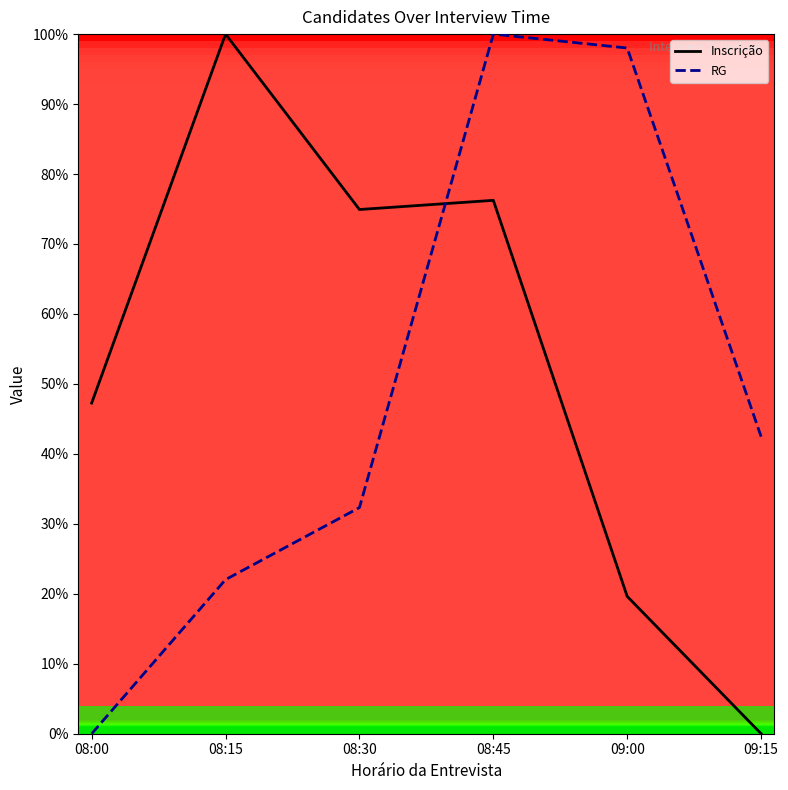

How many lines are shown in the chart?

2